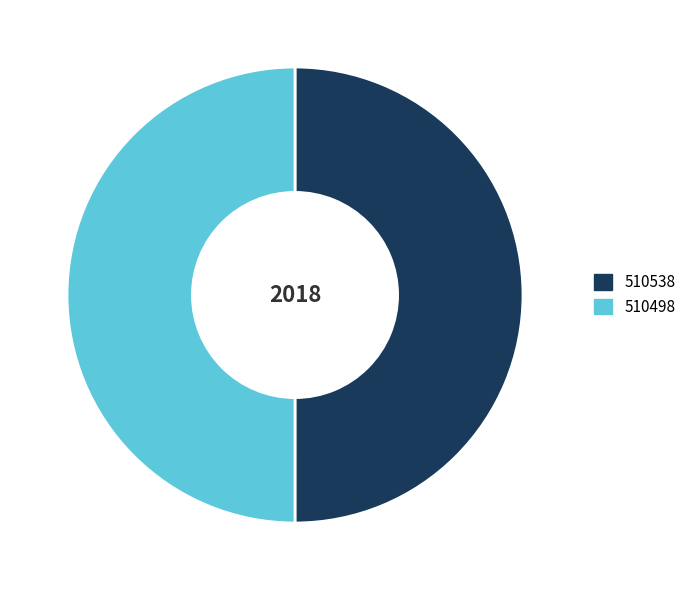

How many segments does this pie chart have?

2